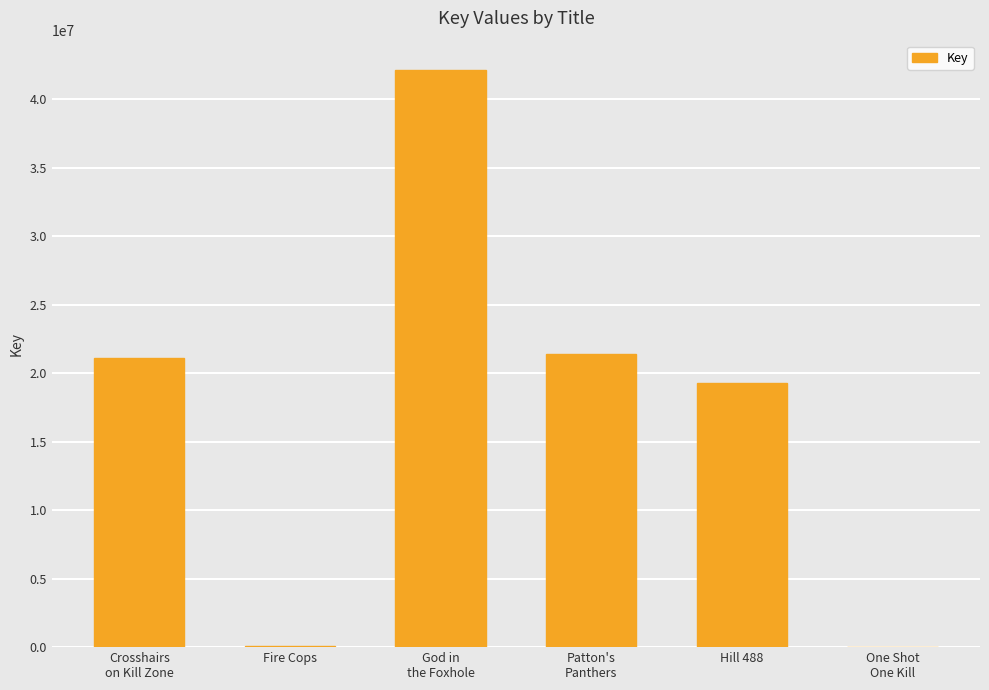

What is the sum of all values?

104043069